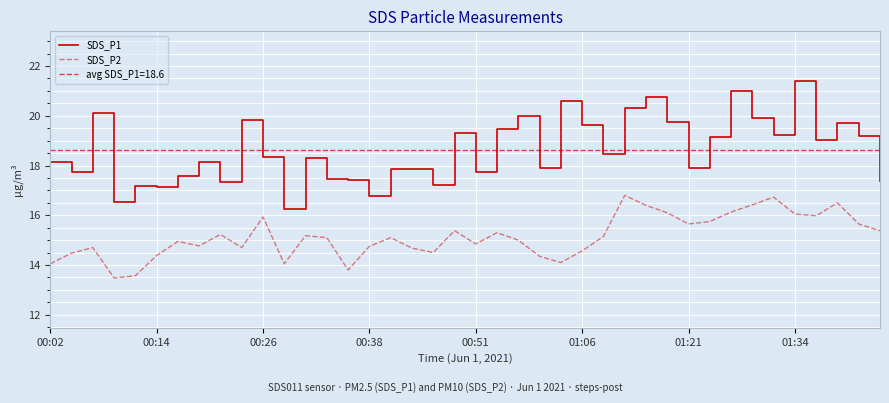

Rank the series by their maximum value, from lowest to highest.

SDS_P2, SDS_P1